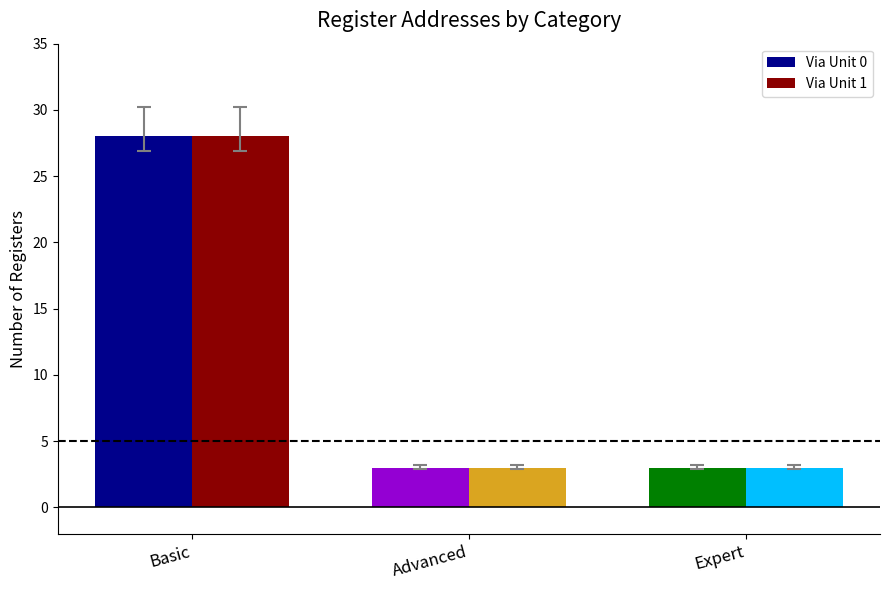

Does the chart contain stacked bars?

No